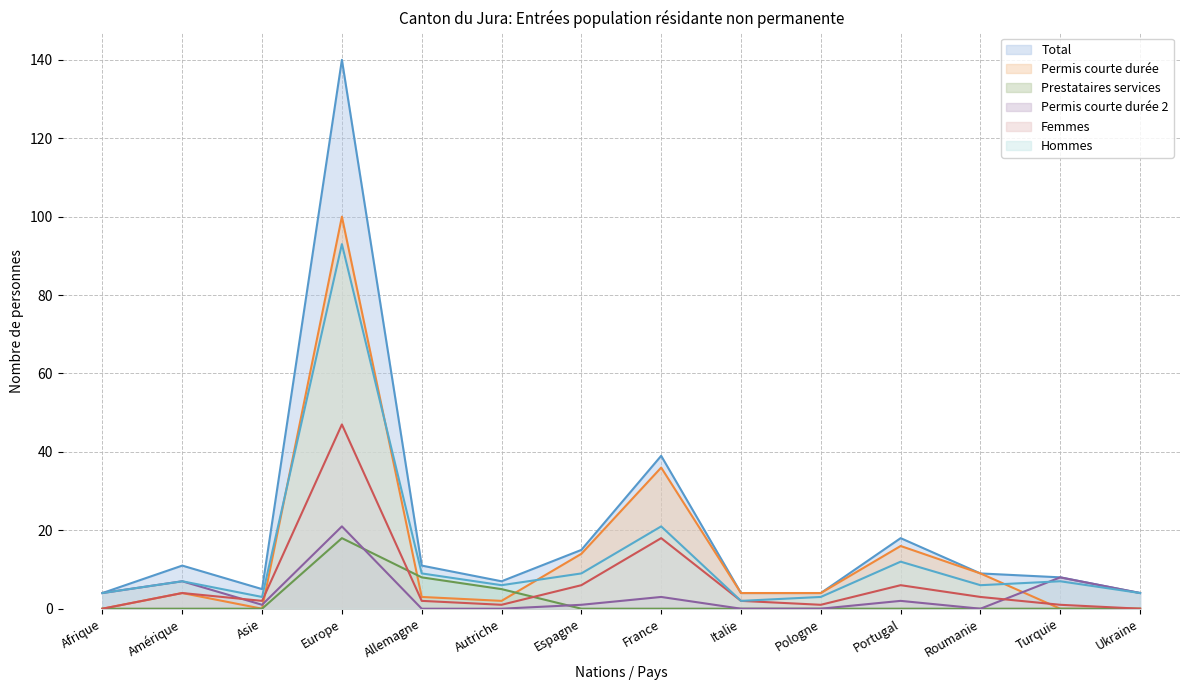

What position from the right is Pologne?

5